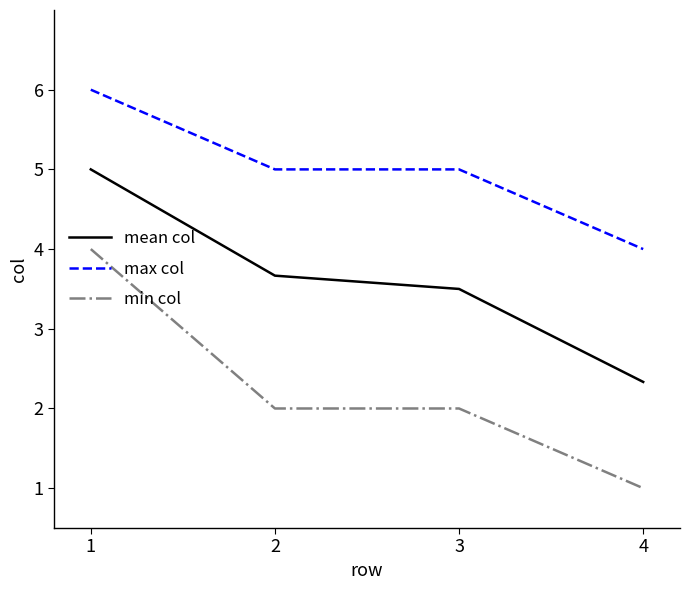

Count the min col values in the range 2 to 4.

3